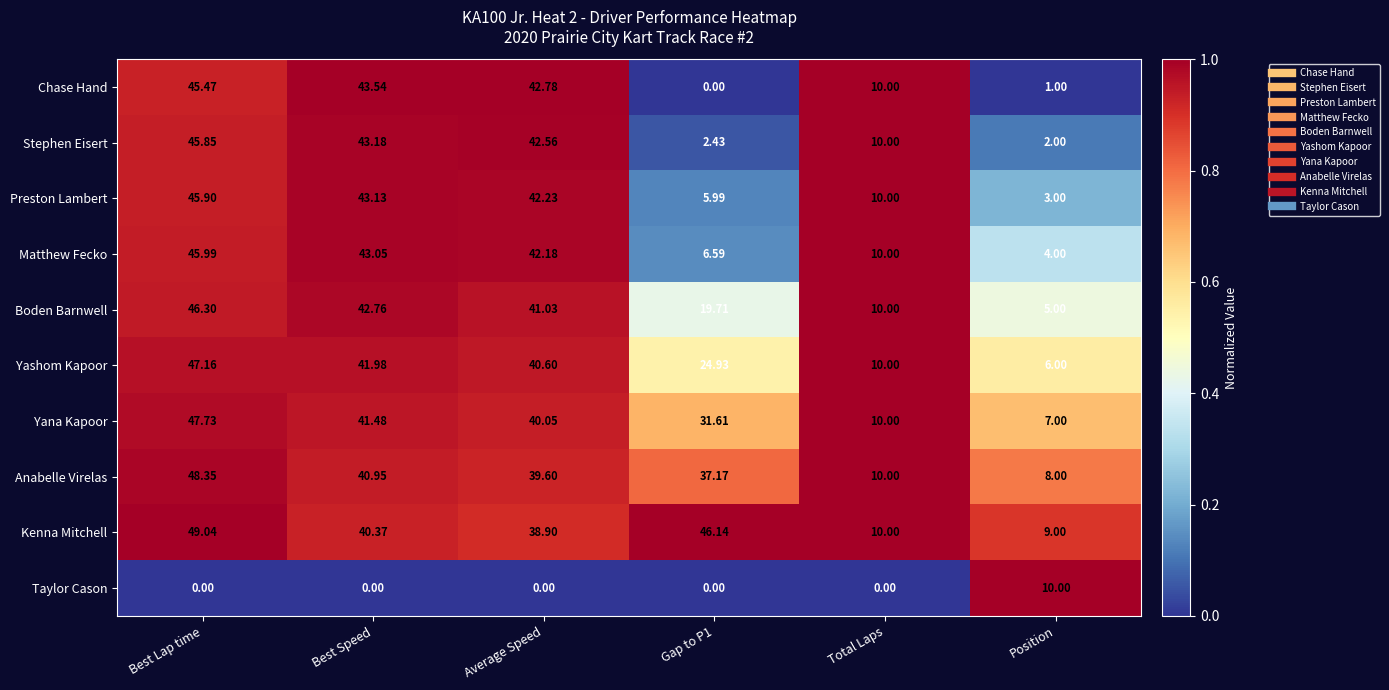

Between Best Lap time and Position, which series saw the biggest shift?

Chase Hand